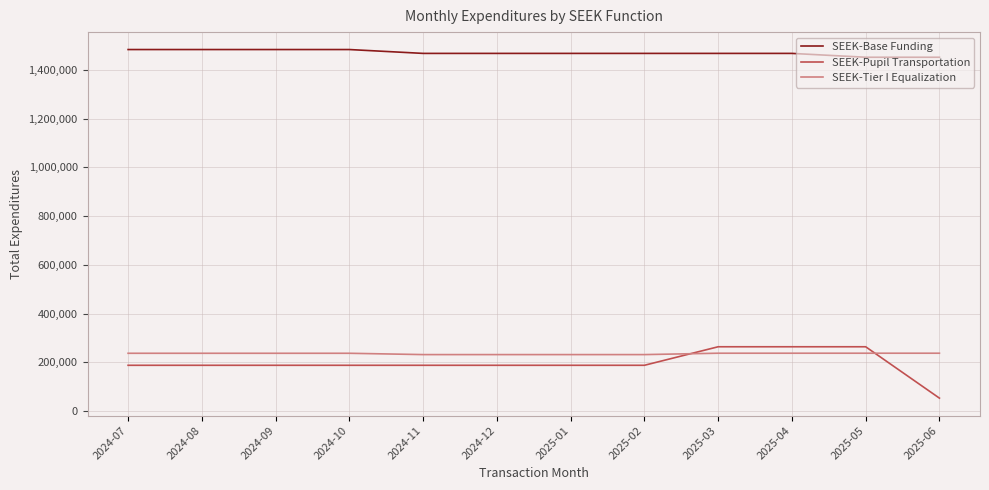

After their last crossing, which series has the higher values: SEEK-Tier I Equalization or SEEK-Pupil Transportation?

SEEK-Tier I Equalization